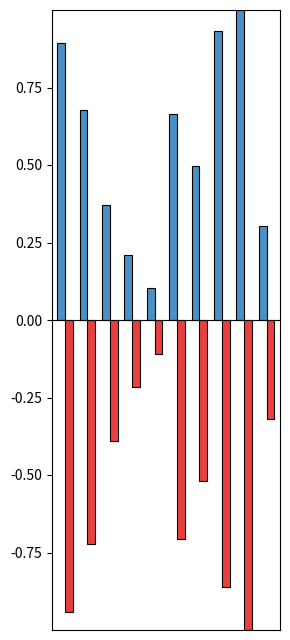

What is the smallest value displayed?

-1.0